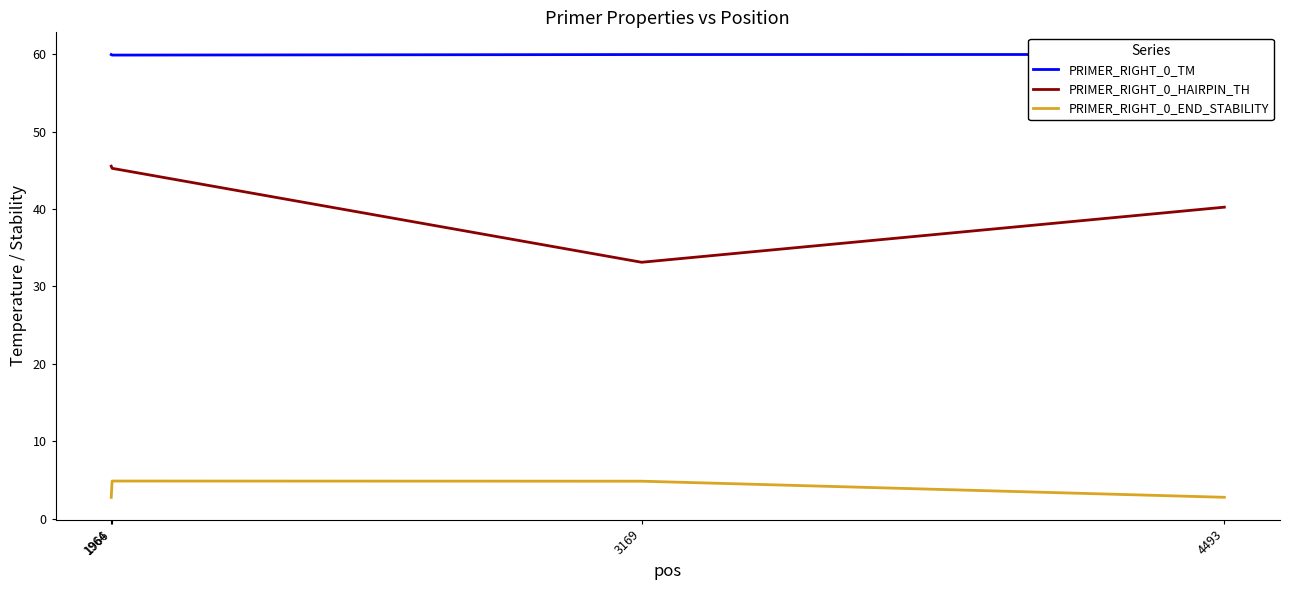

What is the smallest value displayed?

2.7